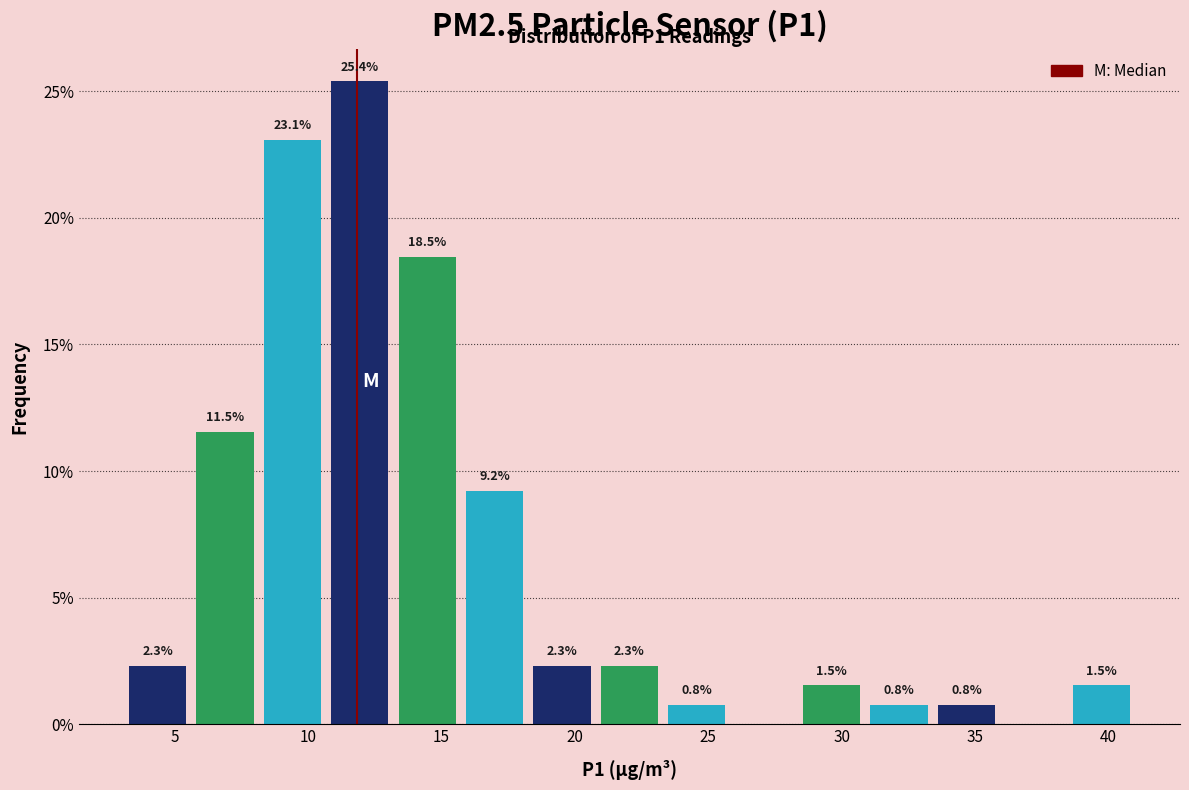

Which range on the x-axis has the tallest bar?

10.5 to 13.0